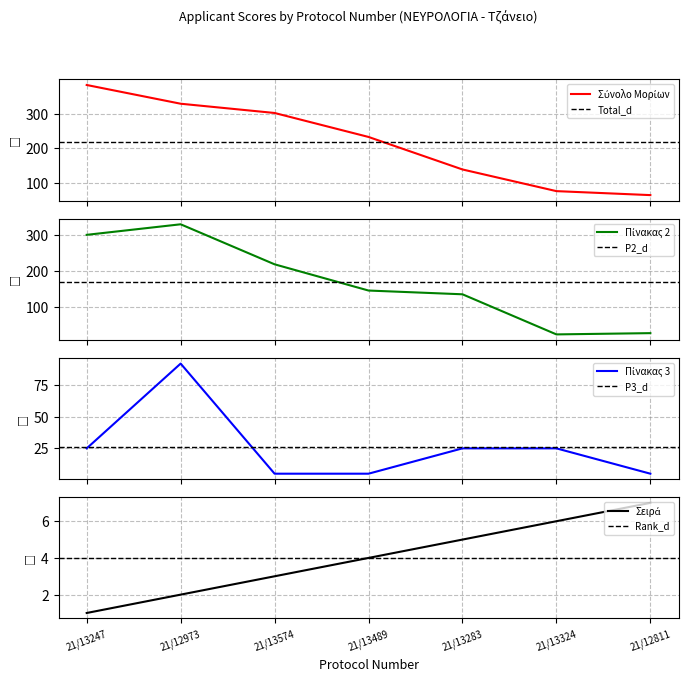

Reading left to right, list all the values displayed in this chart.

Σύνολο Μορίων: 21/13247=382.6	21/12973=328.7	21/13574=302.1	21/13489=233.0	21/13283=139.4	21/13324=77.0	21/12811=65.5
Μόρια Πίνακα 2 - Τύπου Β: 21/13247=301.3	21/12973=330.6	21/13574=219.5	21/13489=146.7	21/13283=136.3	21/13324=25.0	21/12811=28.5
Μόρια Πίνακα 3- Εξειδίκευση/Ειδική Εμπειρία: 21/13247=25.0	21/12973=91.9	21/13574=5.0	21/13489=5.0	21/13283=25.0	21/13324=25.0	21/12811=5.0
Σειρά Τοποθέτησης: 21/13247=1.0	21/12973=2.0	21/13574=3.0	21/13489=4.0	21/13283=5.0	21/13324=6.0	21/12811=7.0